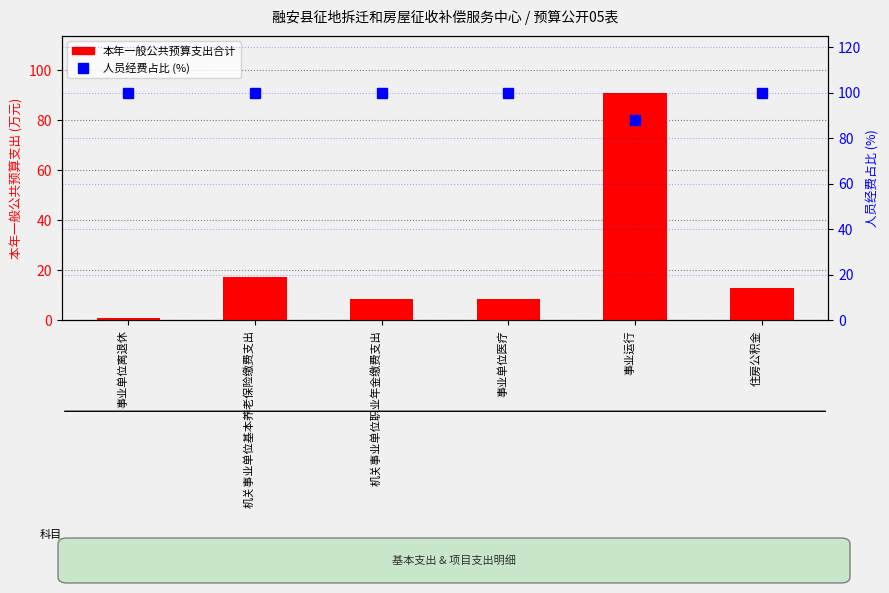

What is the minimum value for 人员经费占比 (%)?

87.9